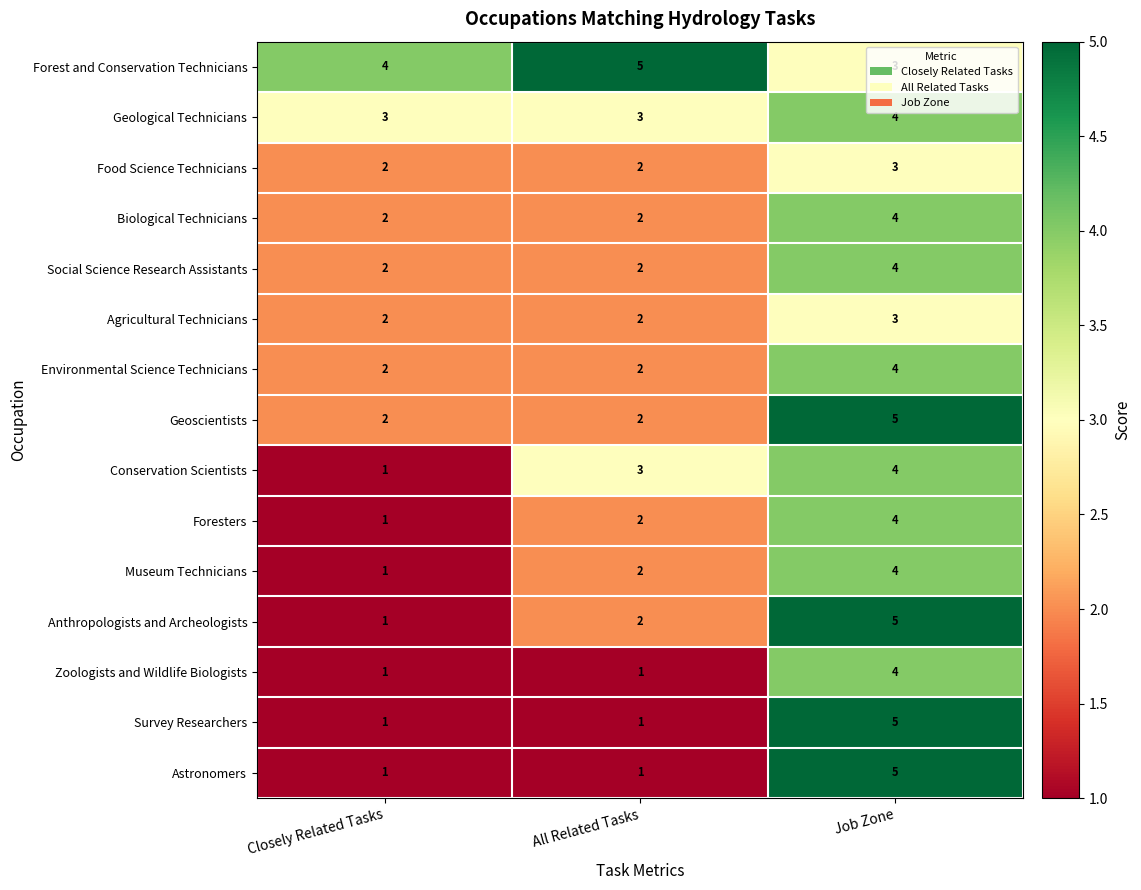

Read the Zoologists and Wildlife Biologists value at Job Zone.

4